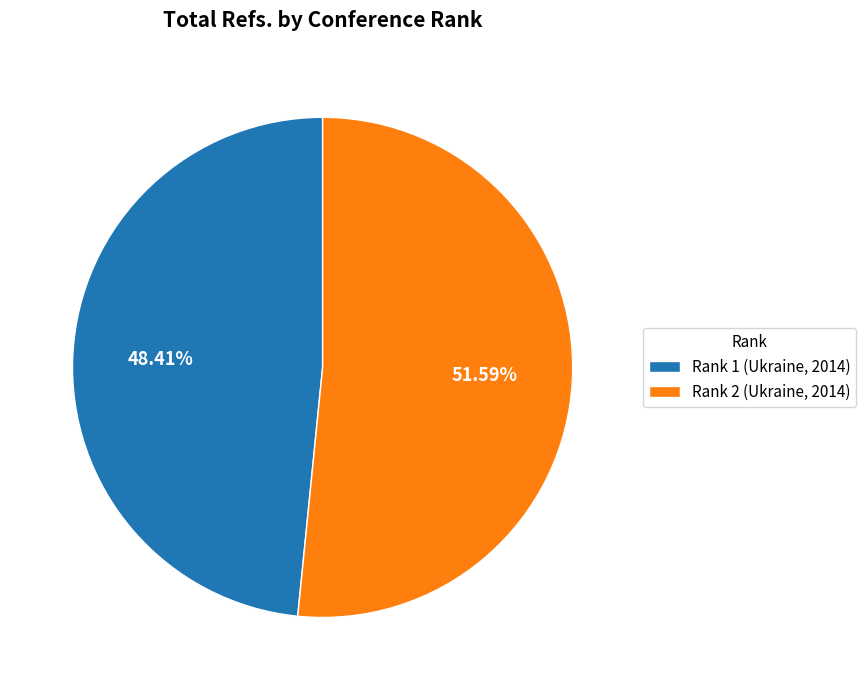

Which category has the smallest portion of the pie?

Rank 1 (Ukraine, 2014)